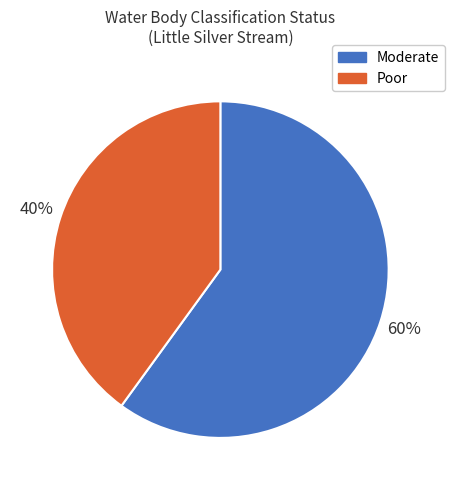

How many segments does this pie chart have?

2